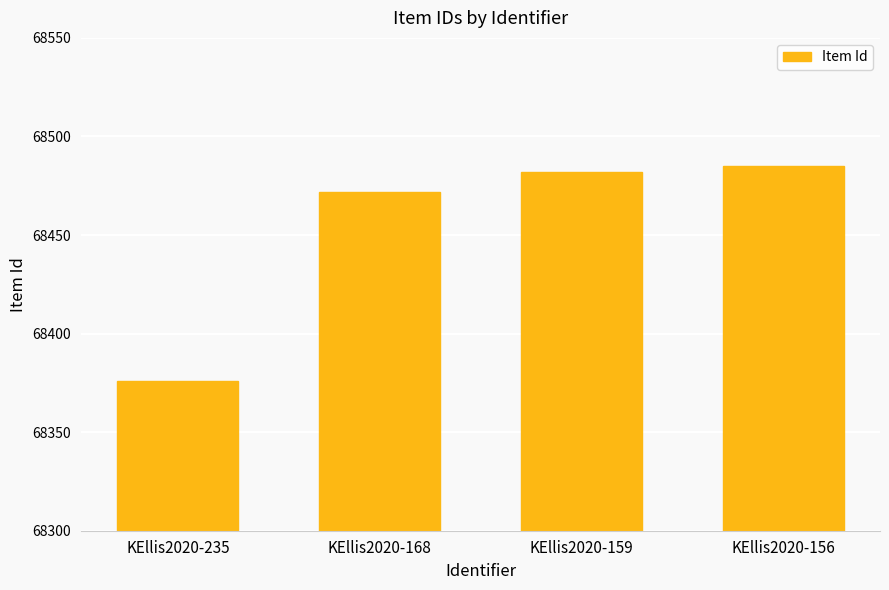

Is it true that the value at KEllis2020-235 is 68376?

True